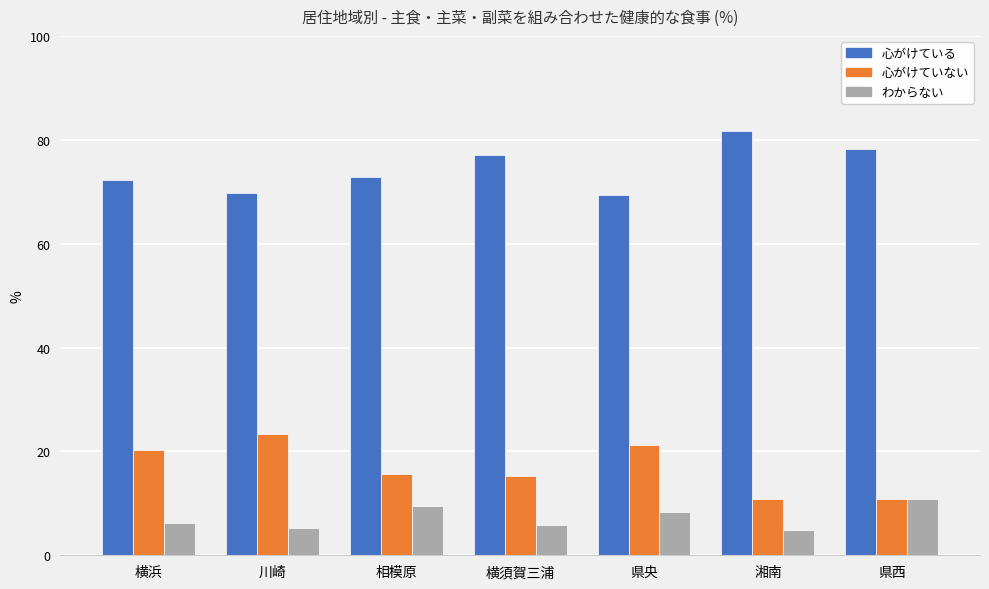

What is the approximate value of 心がけている at 相模原?

72.9